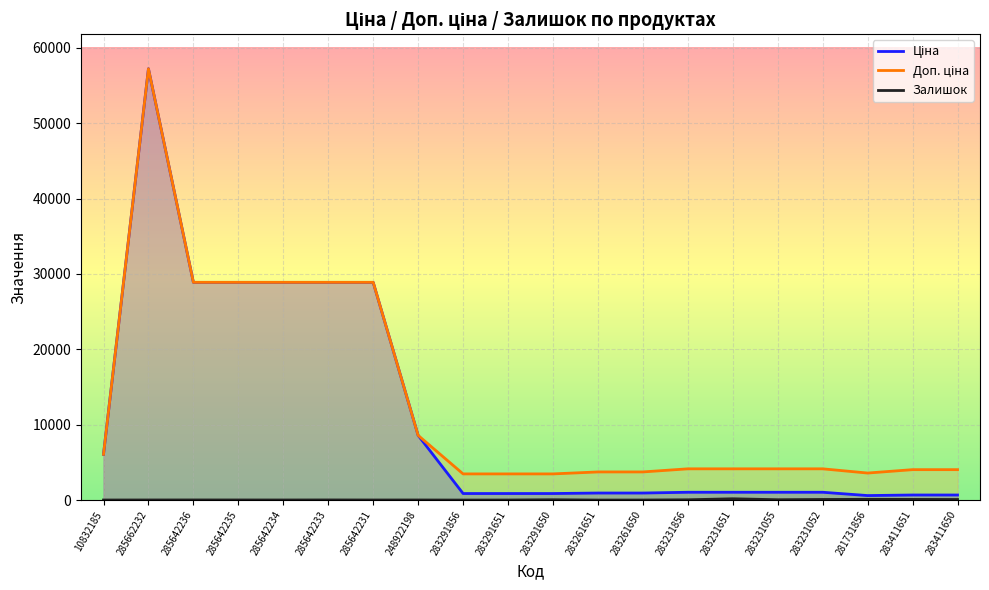

What is the value of the Ціна point at the 6th from the left?

28890.3